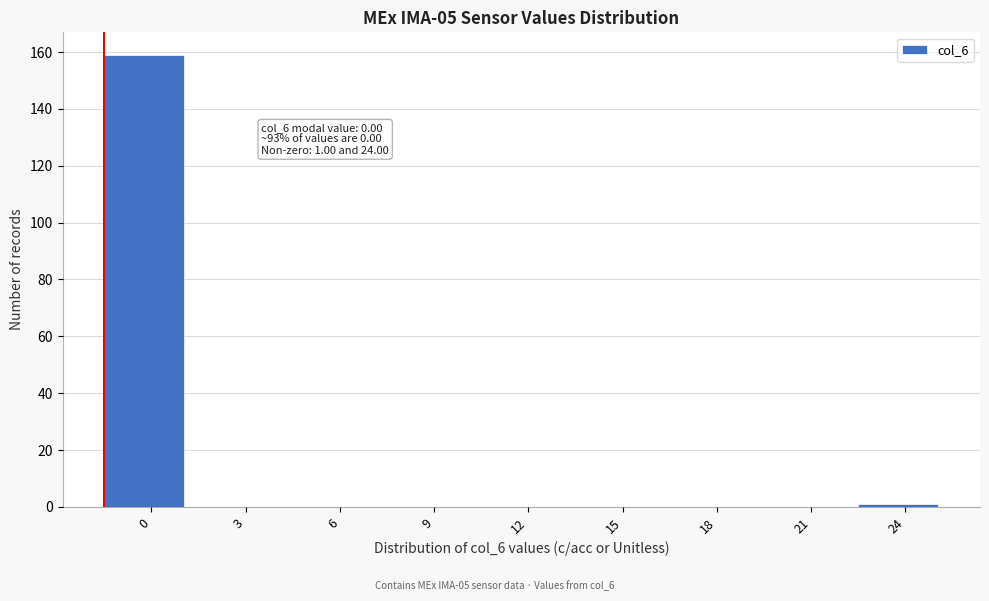

Reading left to right, what are all the values shown in this chart?

0=159	3=0	6=0	9=0	12=0	15=0	18=0	21=0	24=1